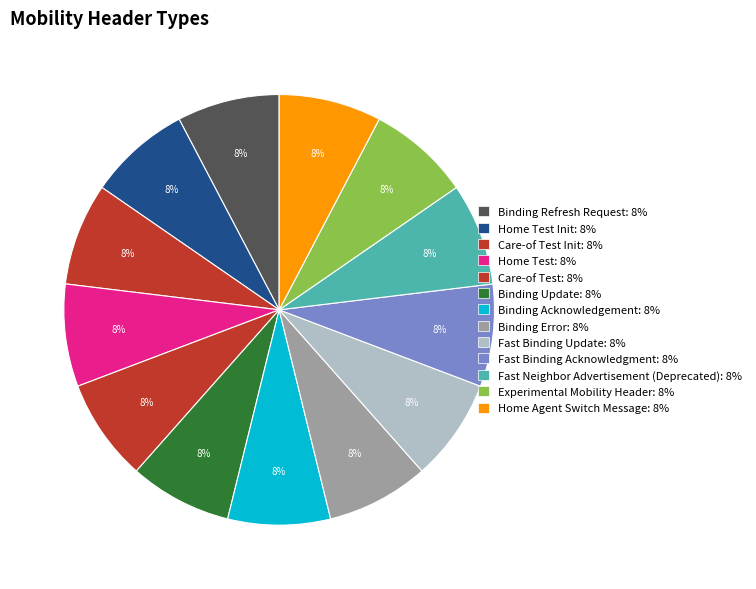

Count the number of slices in the pie.

13